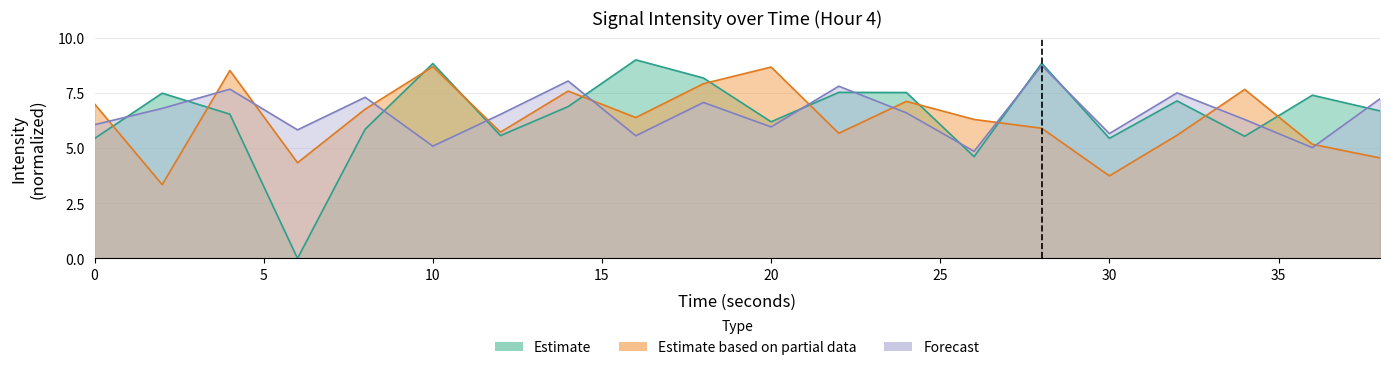

Which series changed the most between 0 and 16?

Estimate